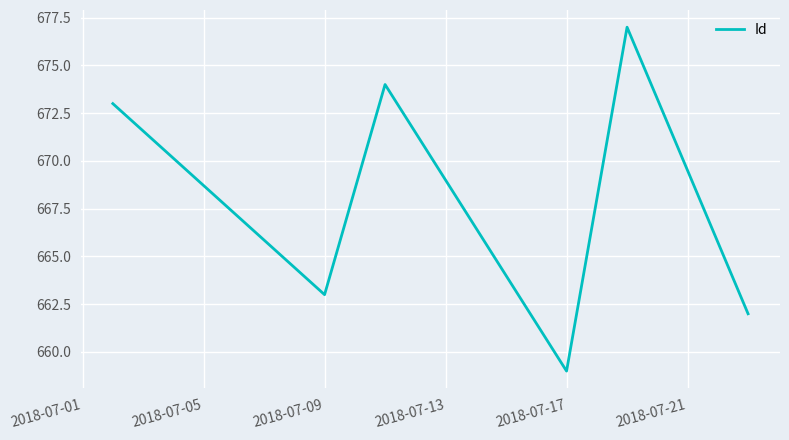

What is the difference between the maximum and minimum values?

18